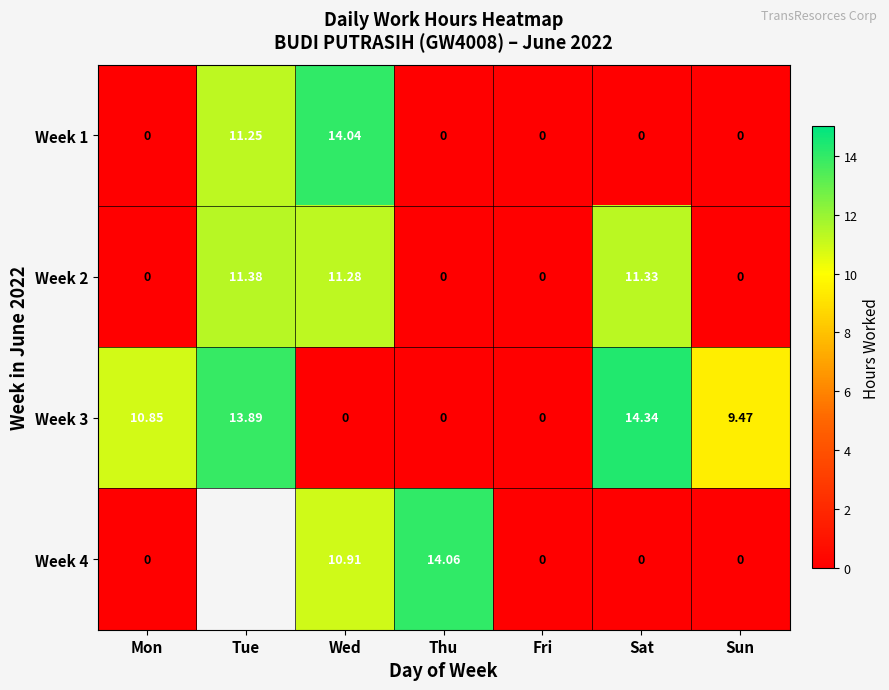

At which label does Week 1 reach its peak?

Wed